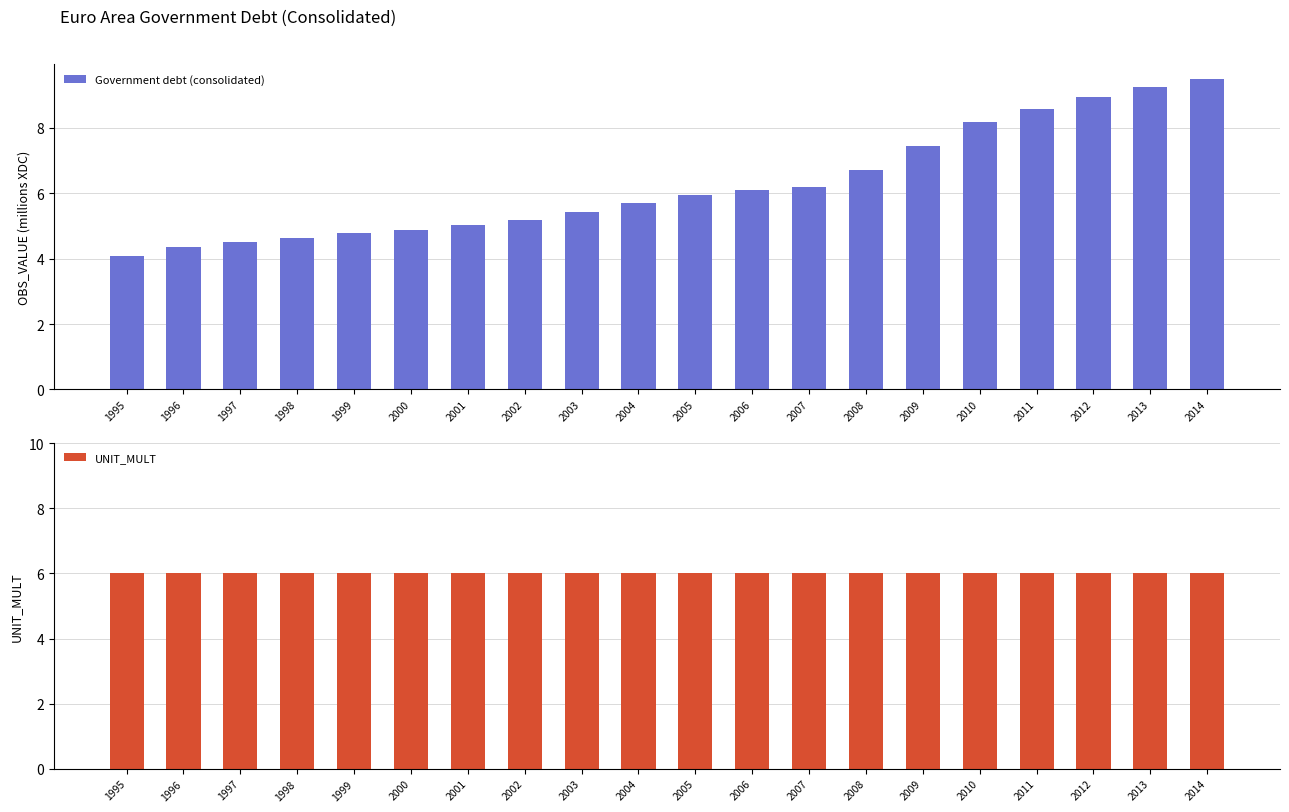

List the series in order of their peak value, lowest first.

UNIT_MULT, Government debt (consolidated)